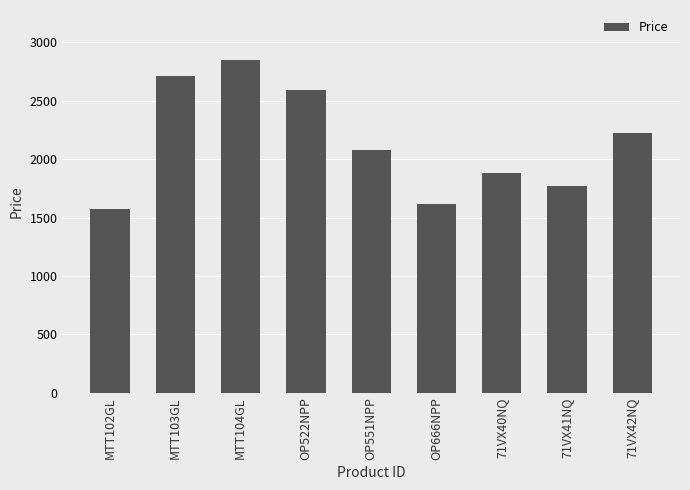

Which label corresponds to the smallest value in the chart?

MTT102GL